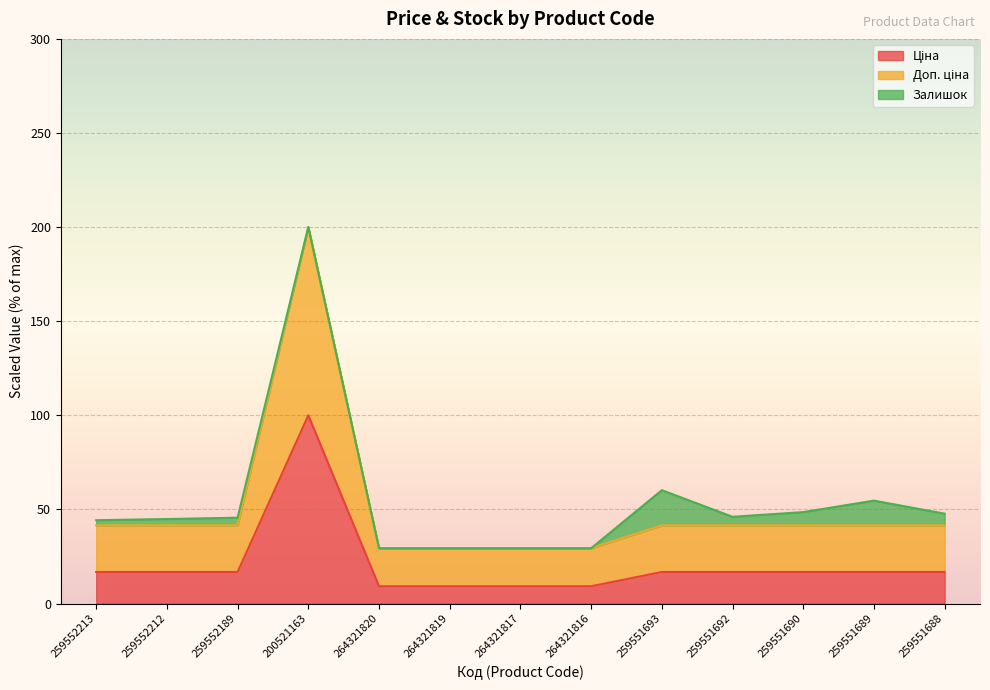

What is the smallest value displayed?

9.2